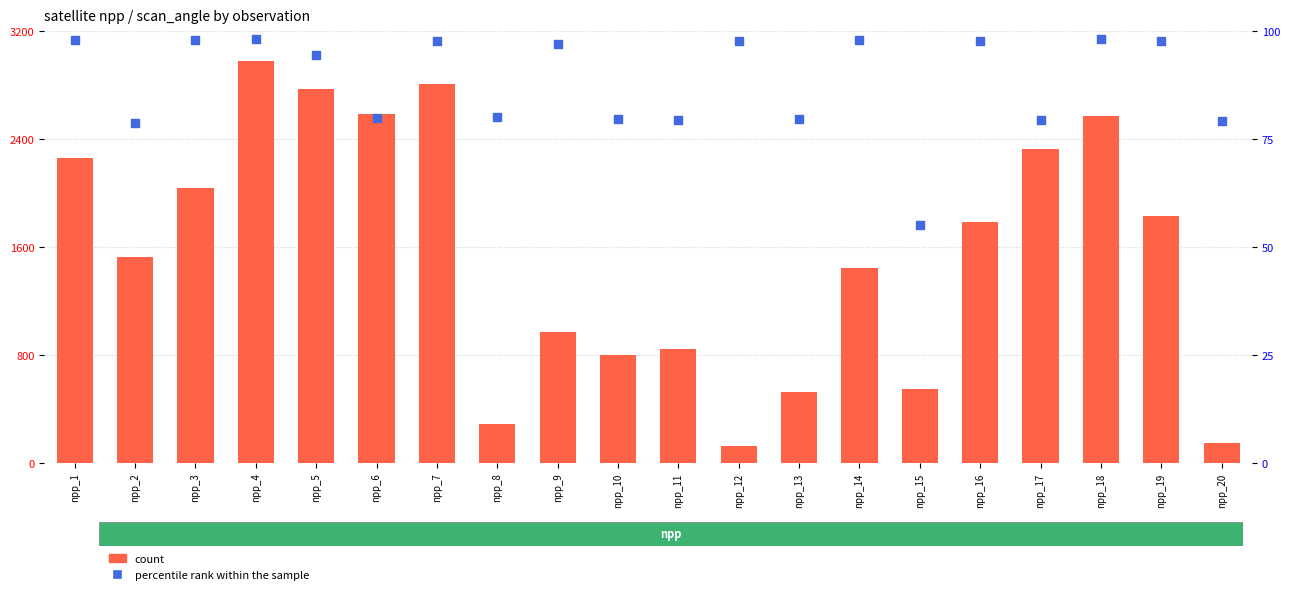

What is the total value across all series at npp_4?

3078.2